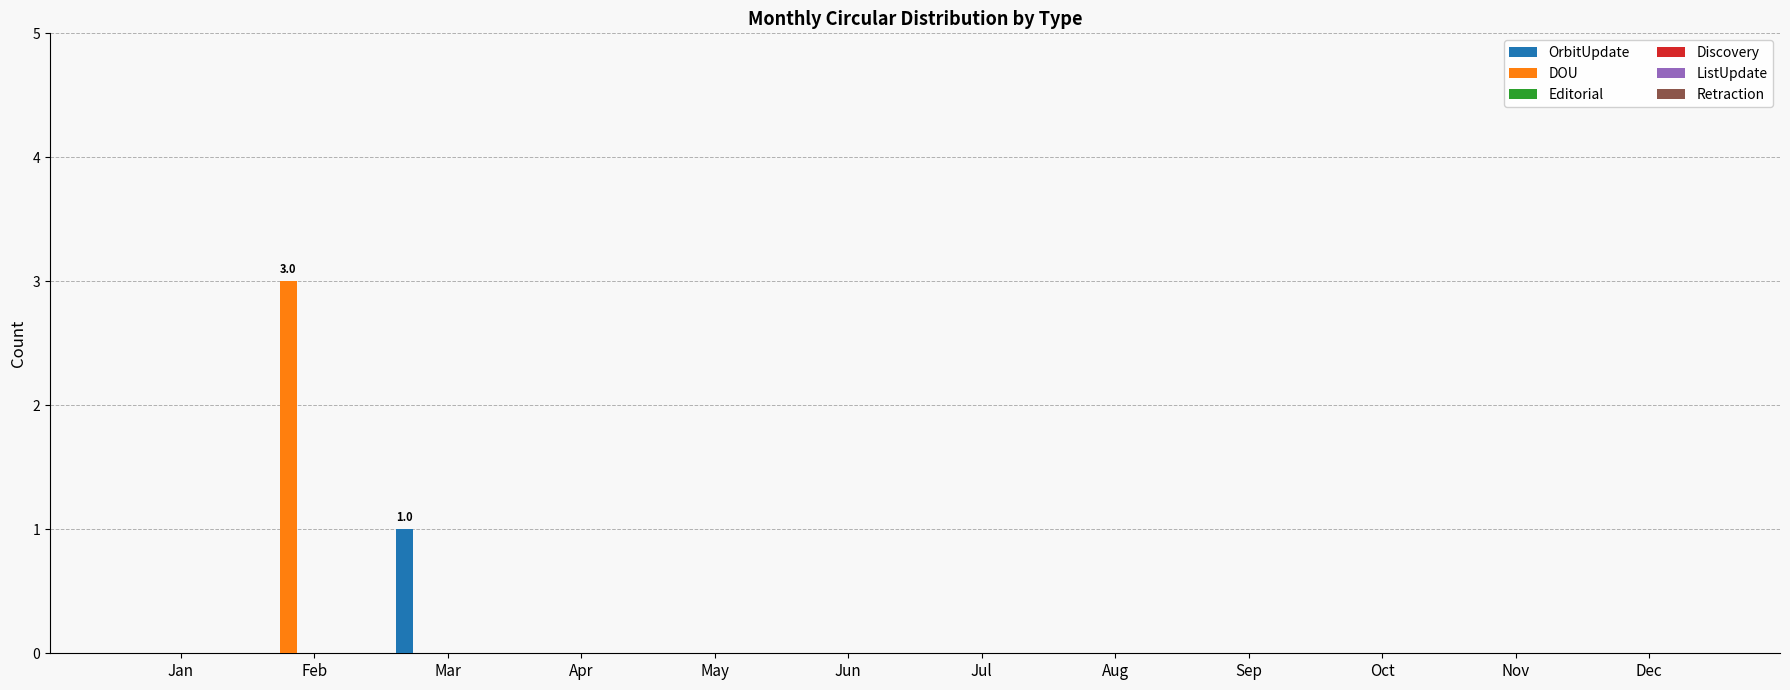

What is the sum of all DOU values?

3